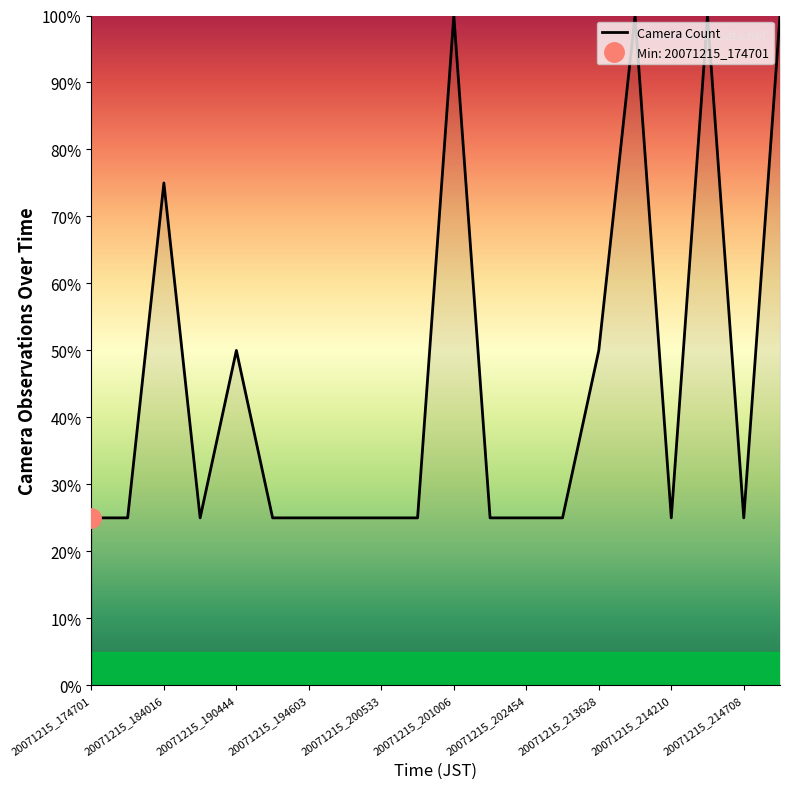

How many interior local valleys (lower than both neighbors) does the data have?

3